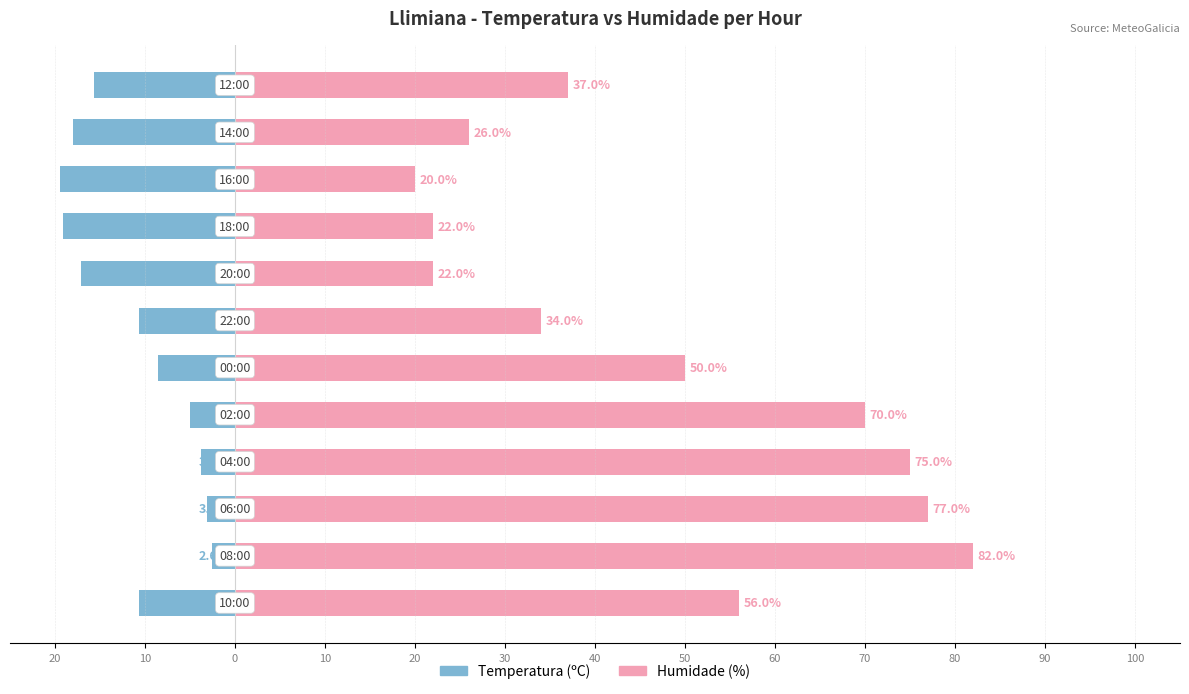

How many bars are there in each group?

2